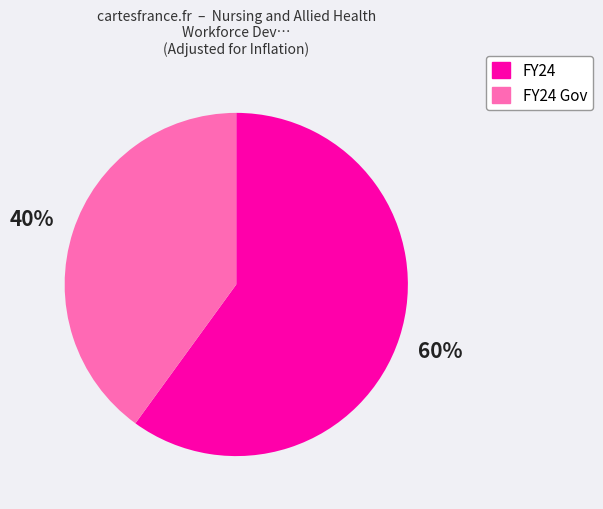

To the nearest percent, what is the difference between the largest and smallest slice percentages?

20%